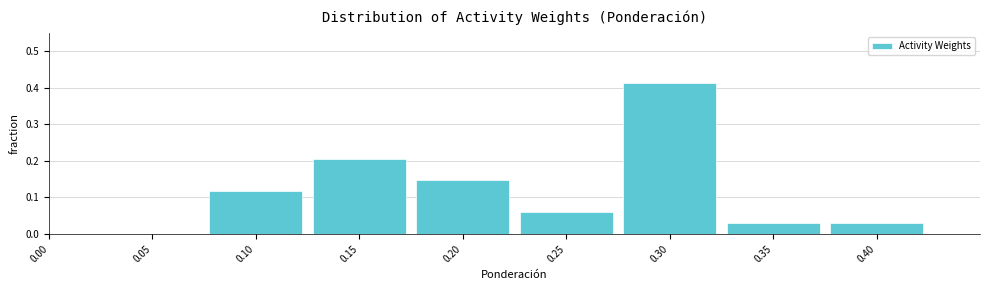

Which category has the highest value across all series?

0.30